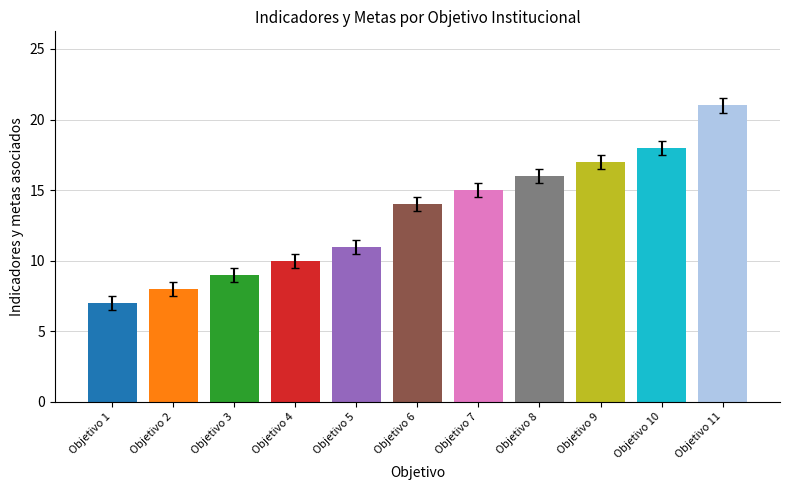

What is the minimum value shown in the chart?

7